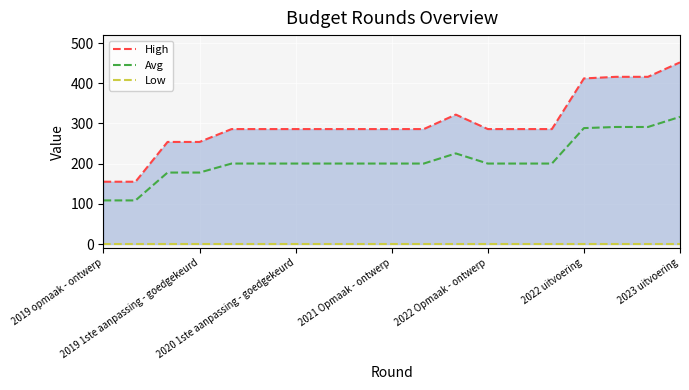

Rank the series at 13 from lowest to highest value.

Low, Avg, High